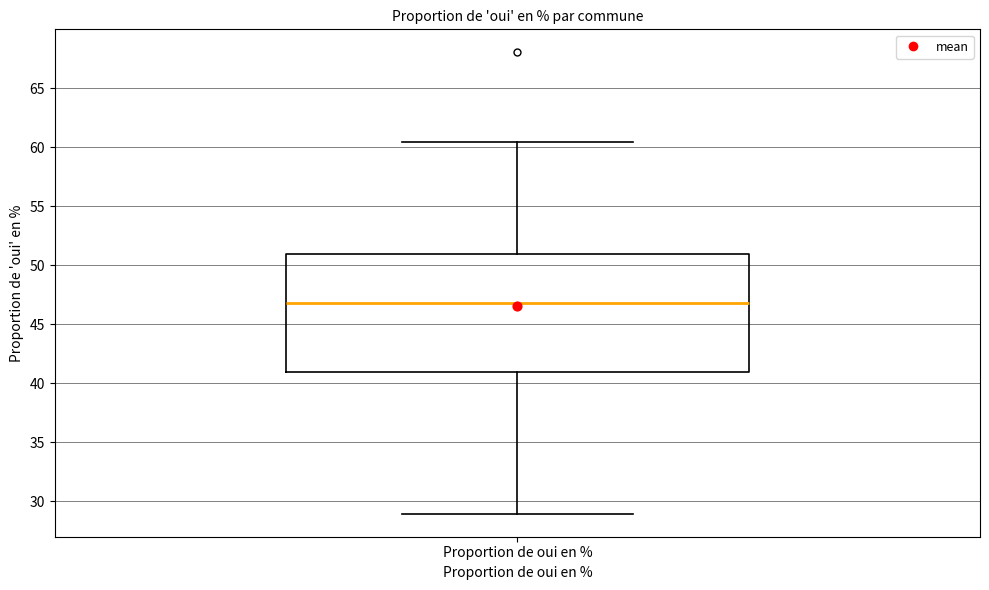

Where does the upper whisker of the box for Proportion de oui en % end on the y-axis? The values are not printed on the chart, so give them approximately, as read against the axis.

60.5